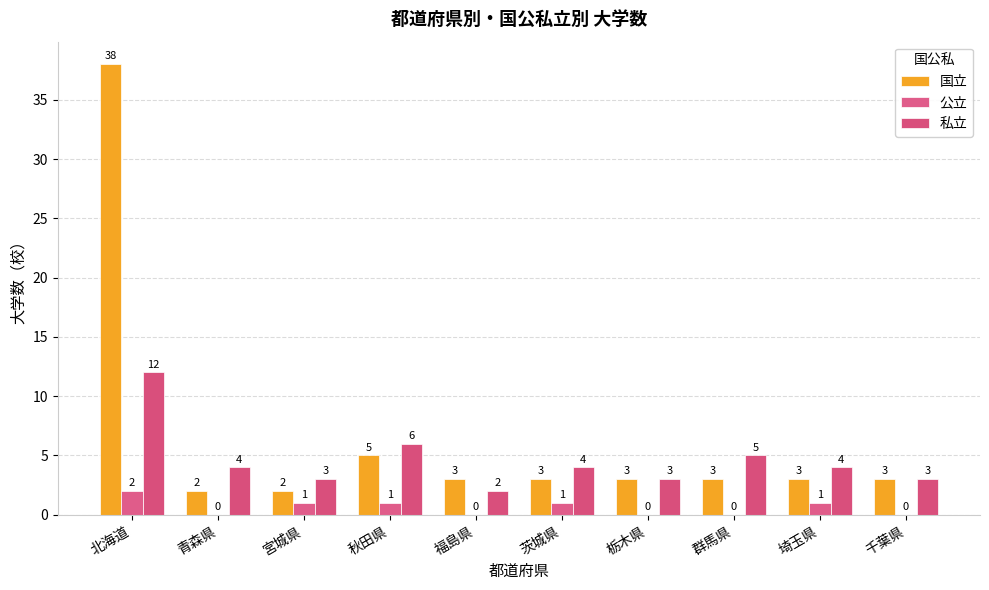

The 国立 series shows 3 at 茨城県. True or false?

True